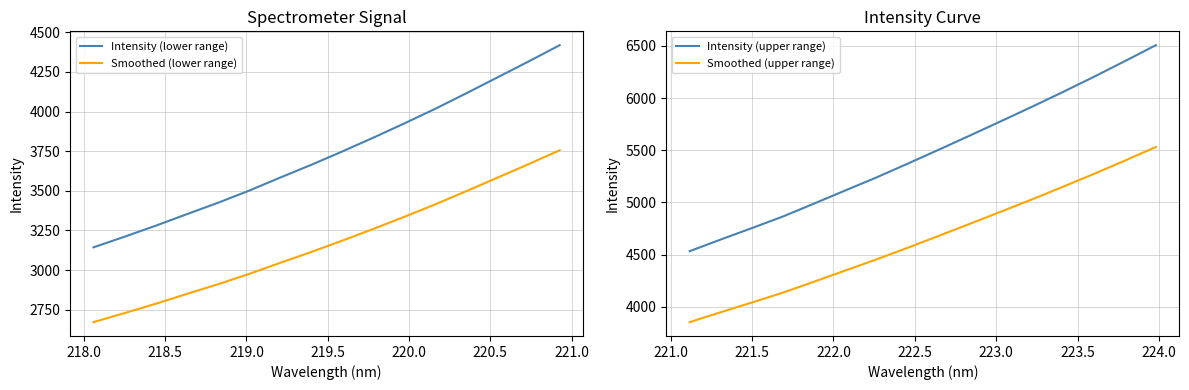

How many lines are shown in the chart?

4